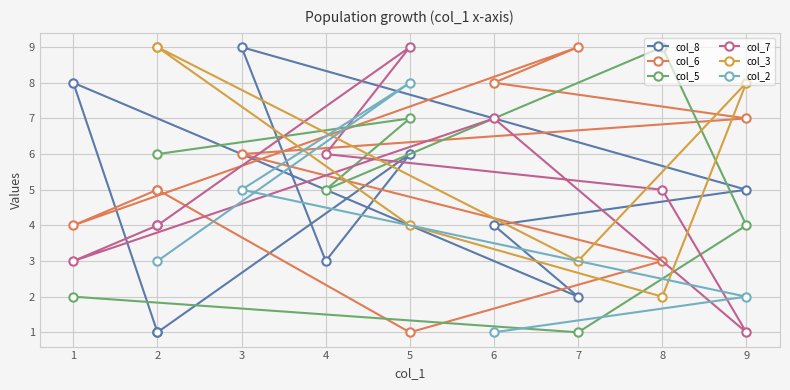

The value of col_5 at 2 is 3. True or false?

False